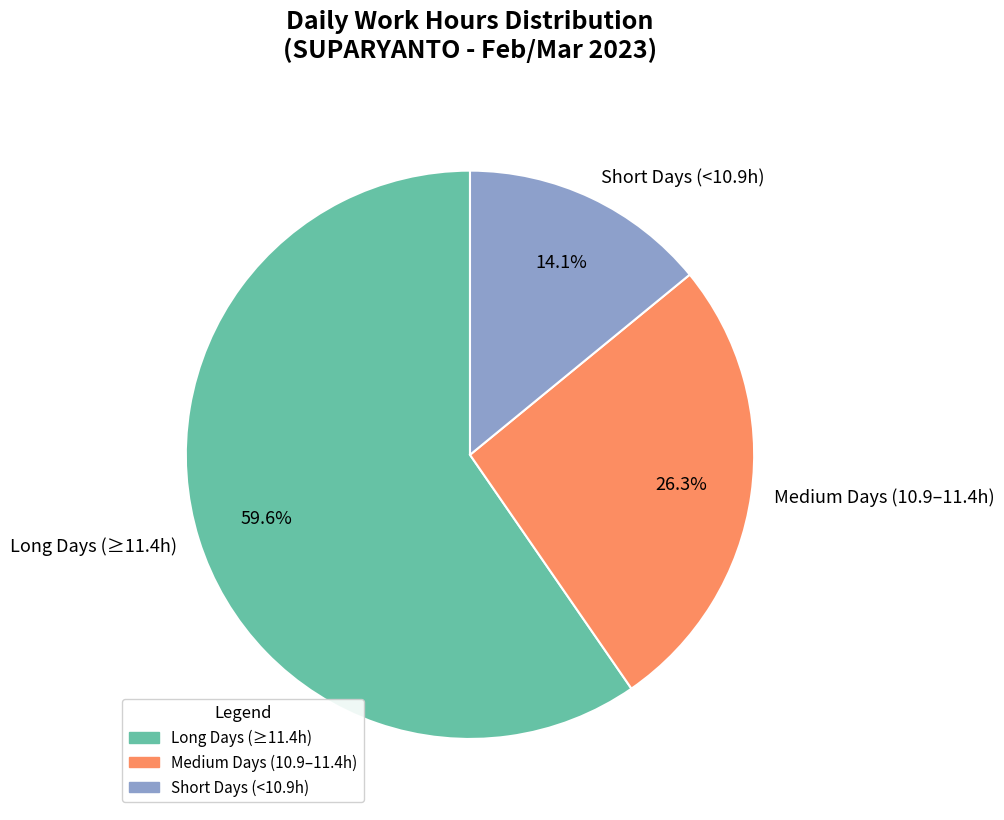

What is the total percentage of Long Days (≥11.4h) and Short Days (<10.9h)?

73.7%